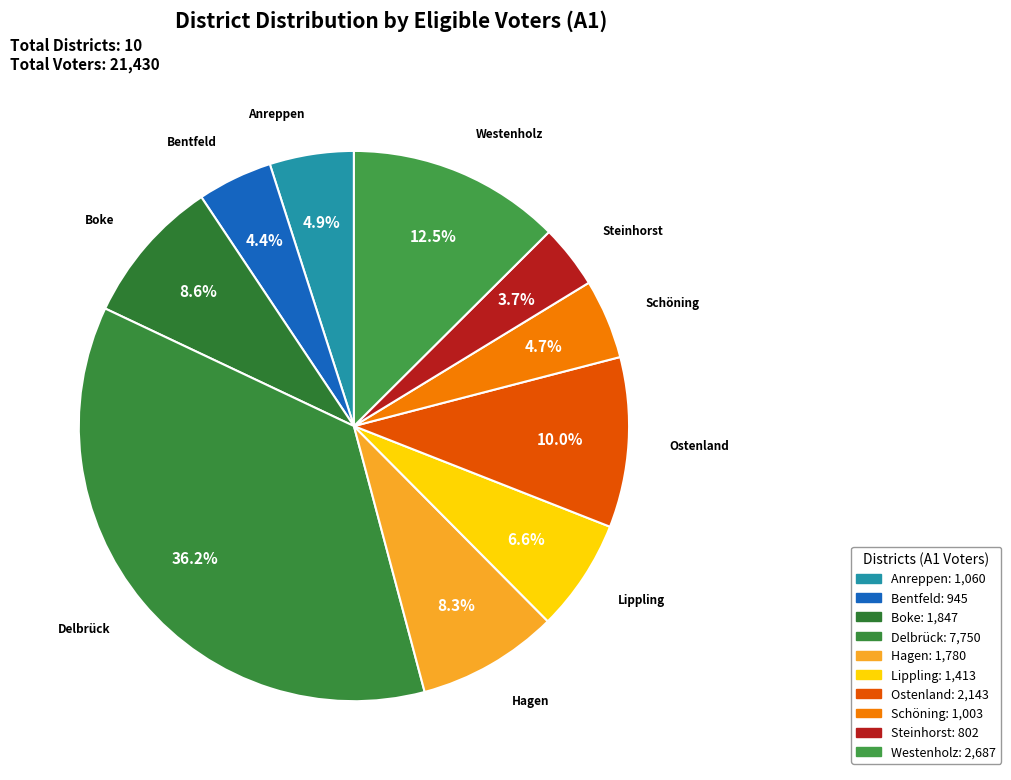

How many slices are in this pie chart?

10